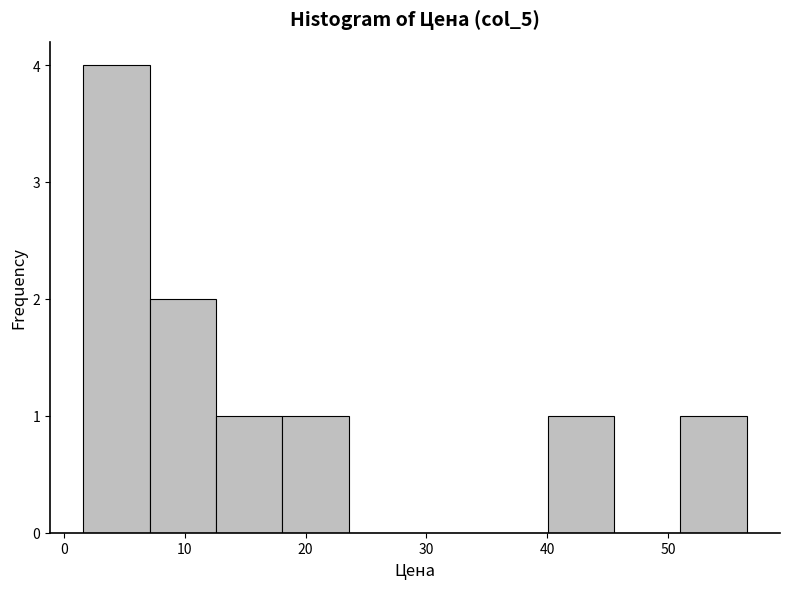

Reading left to right, list every bar in this chart as the range it spans on the x-axis followed by its height. Neither the bar edges nor the heights are printed on the chart, so give them approximately, as read against the axes.

2 to 7: 4
7 to 13: 2
13 to 18: 1
18 to 24: 1
24 to 29: 0
29 to 35: 0
35 to 40: 0
40 to 46: 1
46 to 51: 0
51 to 57: 1